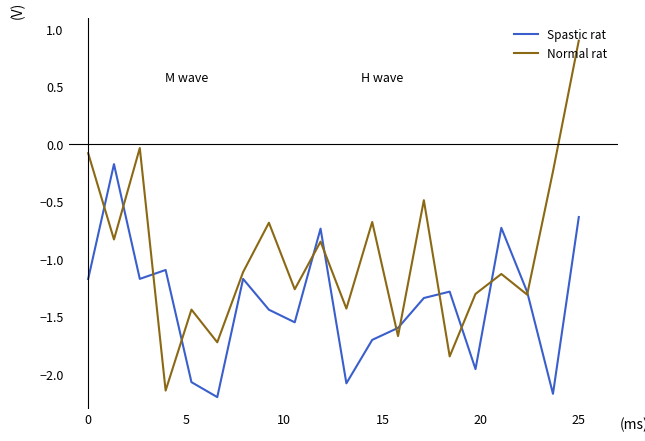

What is the difference between the maximum and second lowest values in the Spastic rat series?

2.0